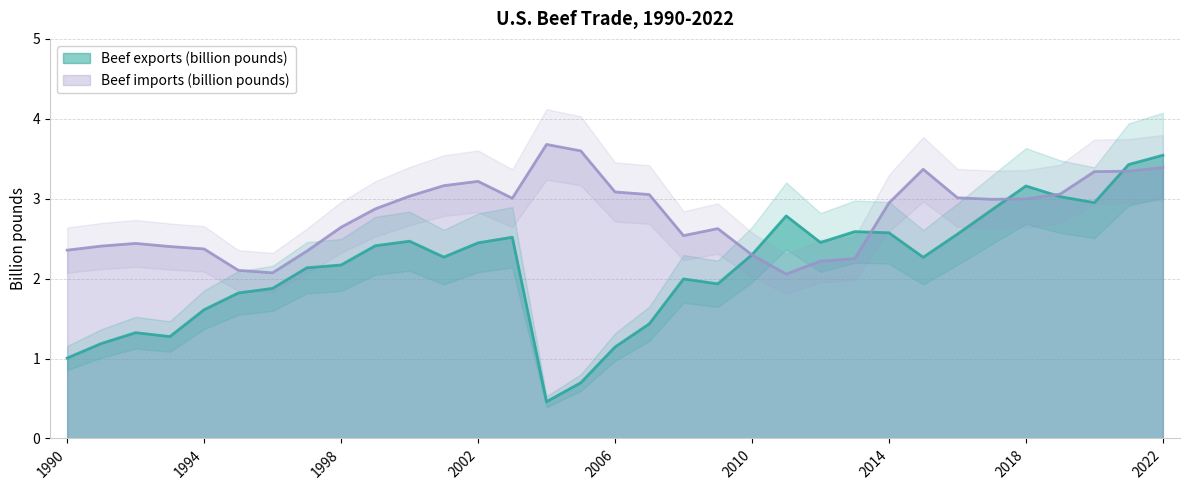

What is the approximate value of Beef imports (billion pounds) at 1992?

2.4